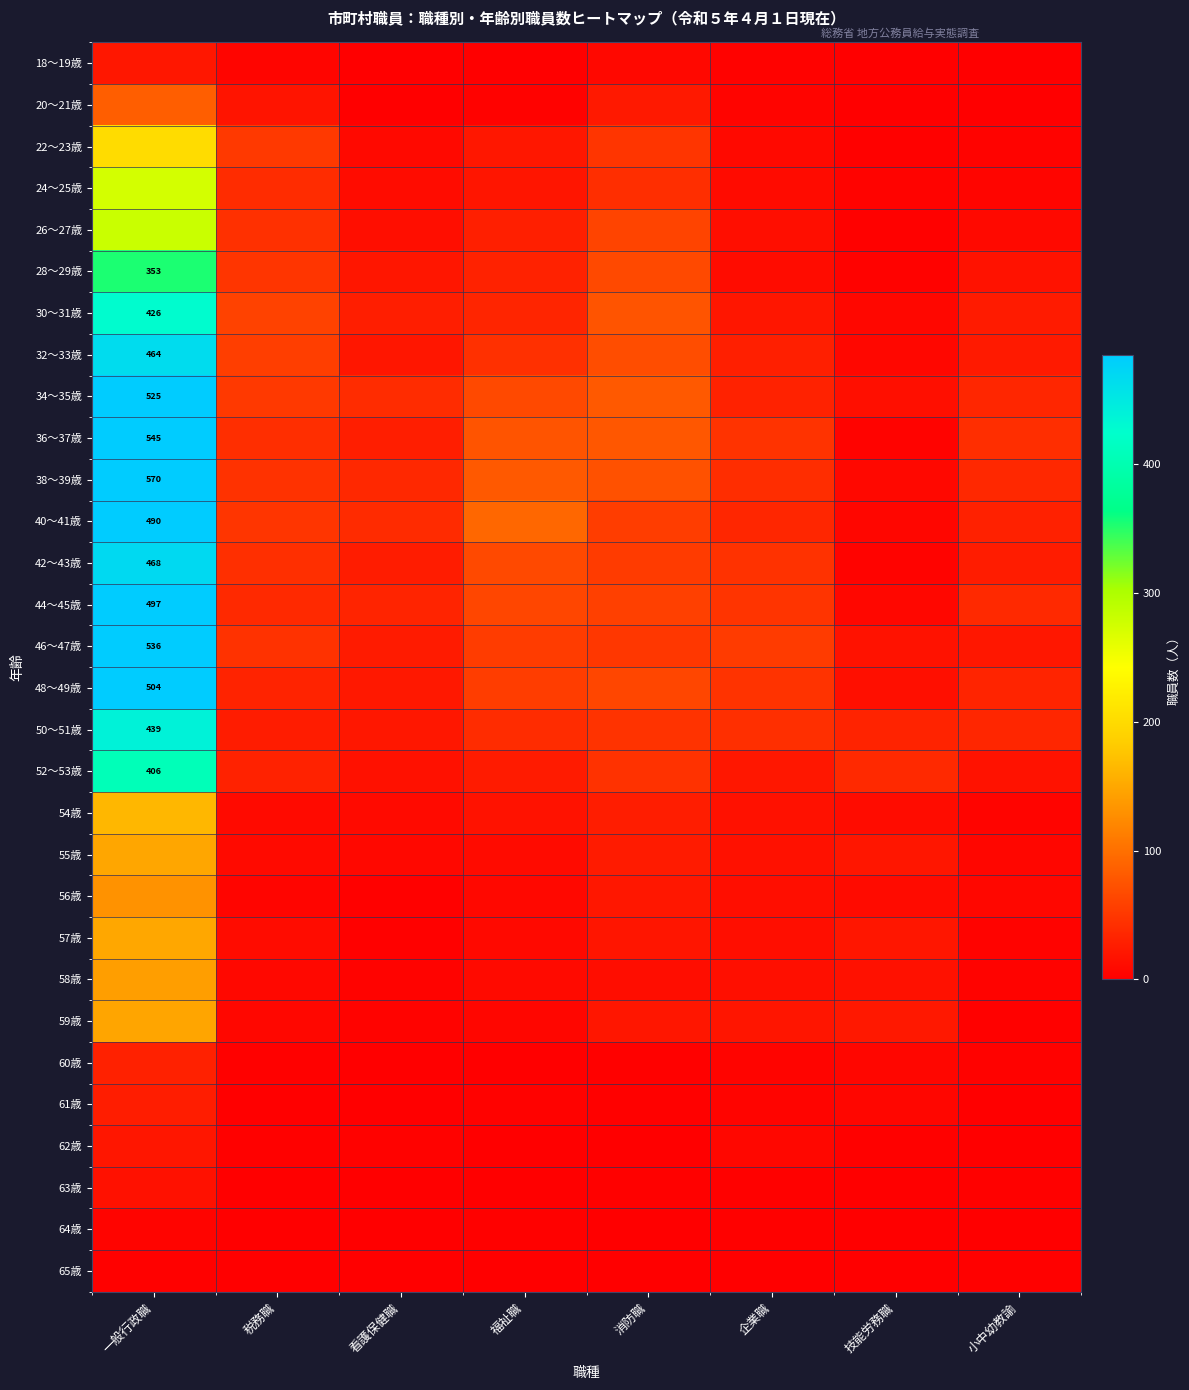

Which series has the largest range (max minus min)?

38～39歳